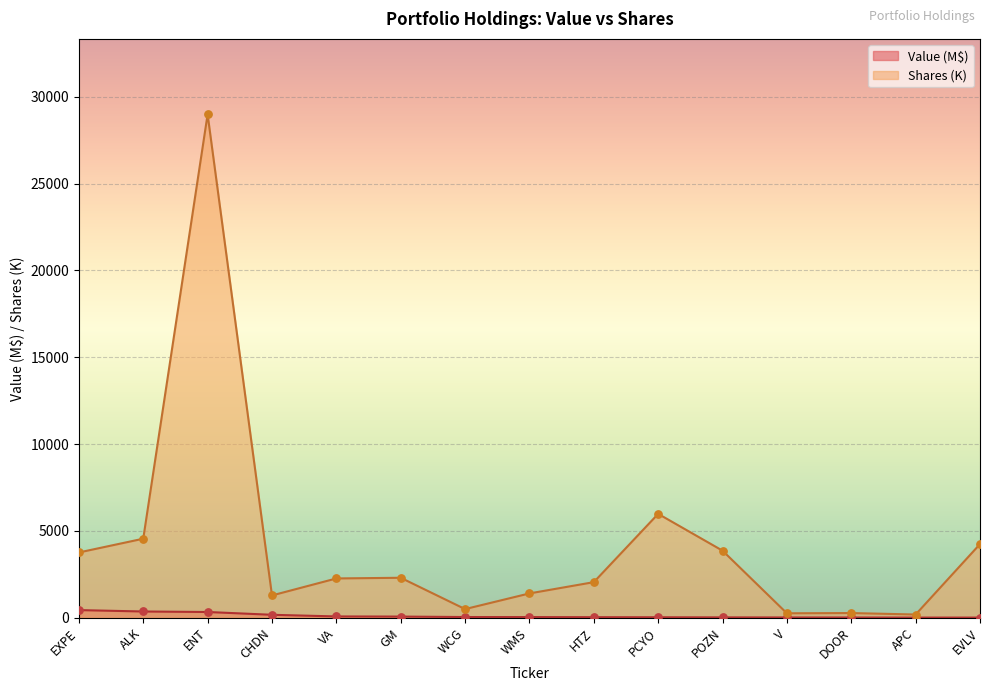

Which series has the largest Y range (max minus min)?

Shares or principal amount